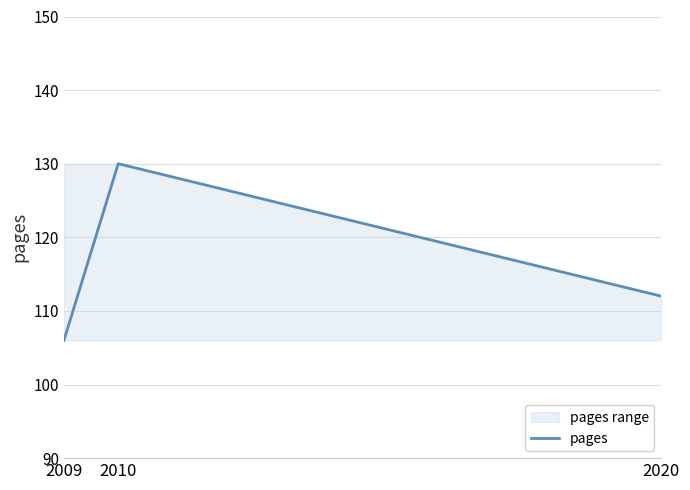

Count the number of data series in this chart.

1